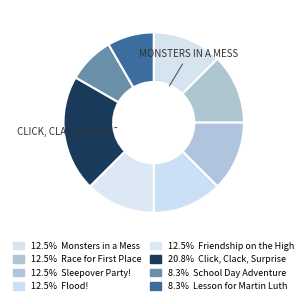

How many slices are in this pie chart?

8